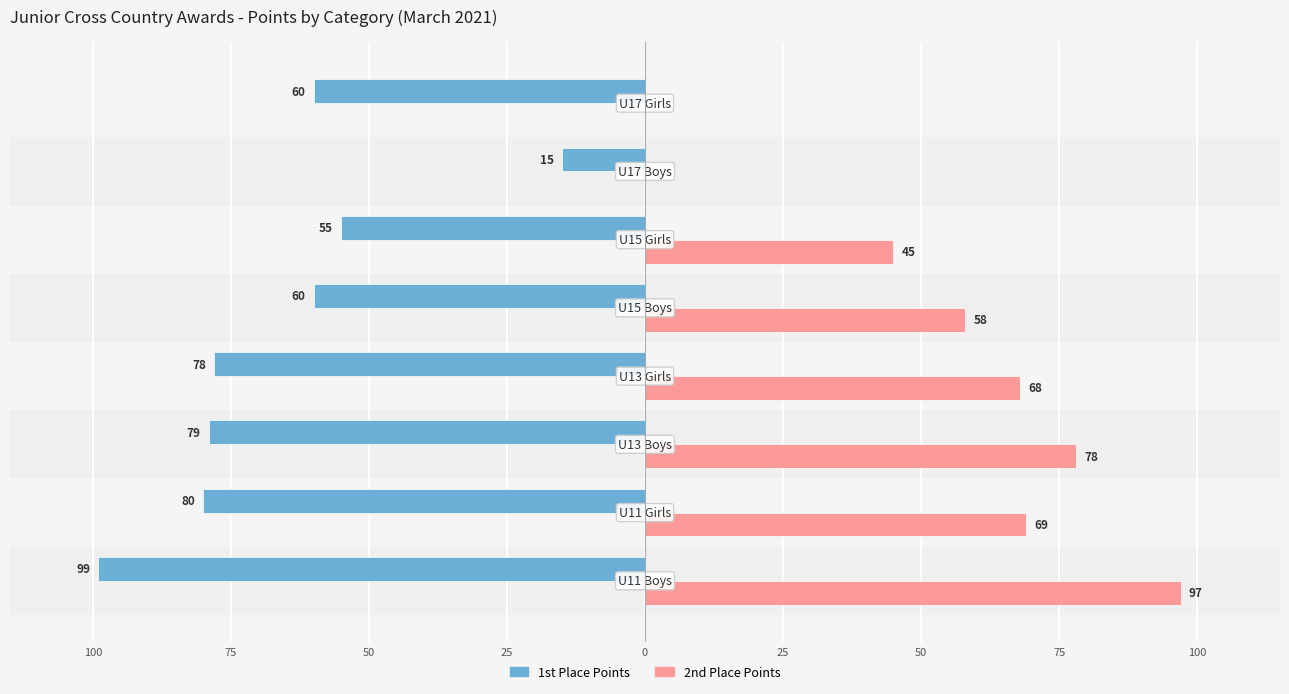

What are all the series names shown in the legend?

1st Place Points, 2nd Place Points